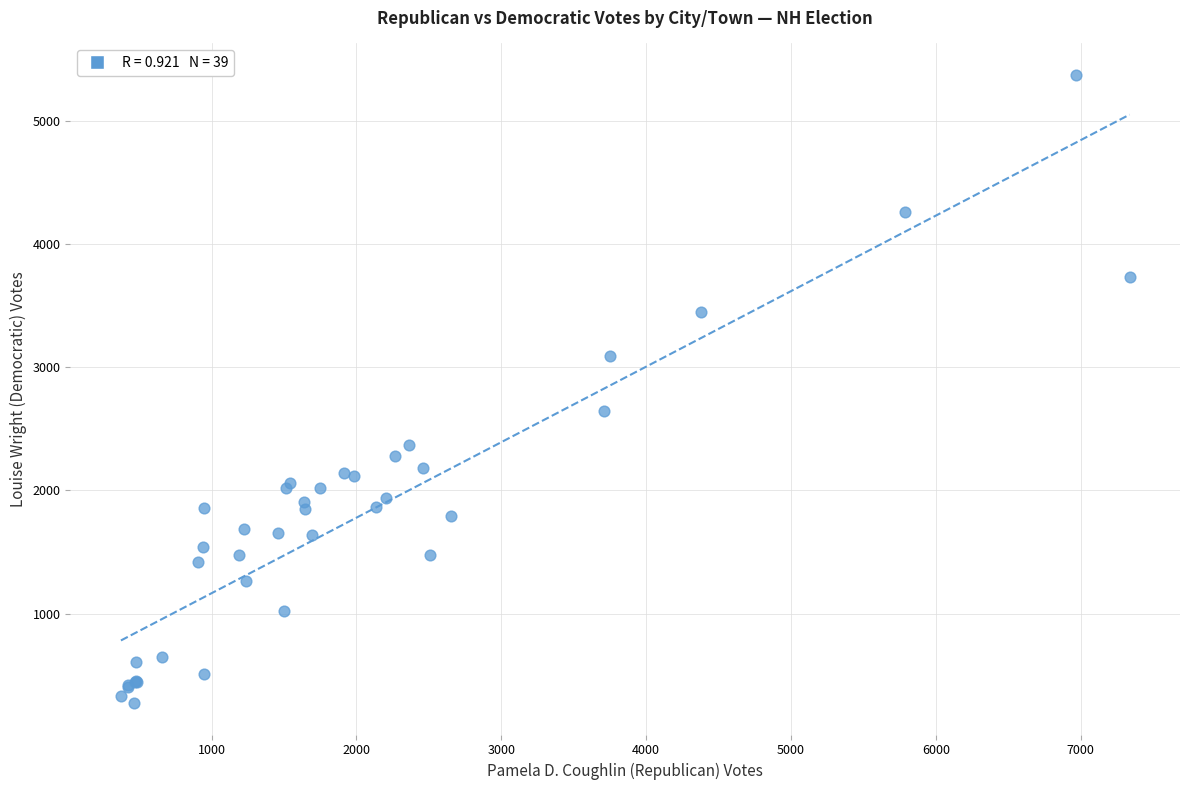

What Y value in the scatter plot is closest to 2823?

2644